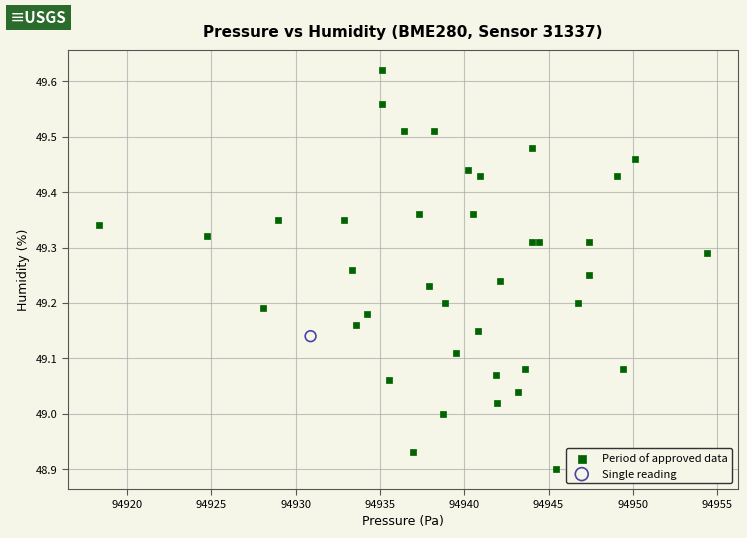

What are all the series names shown in the legend?

Period of approved data, Single reading